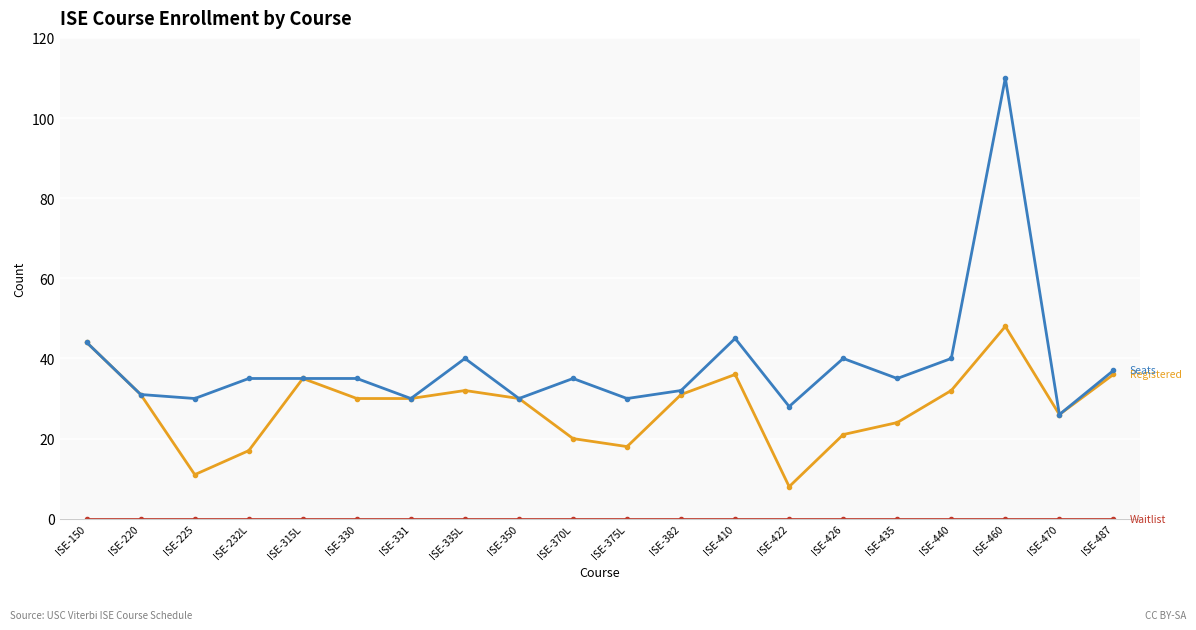

What is the spread (max minus min) of values at ISE-382?

32